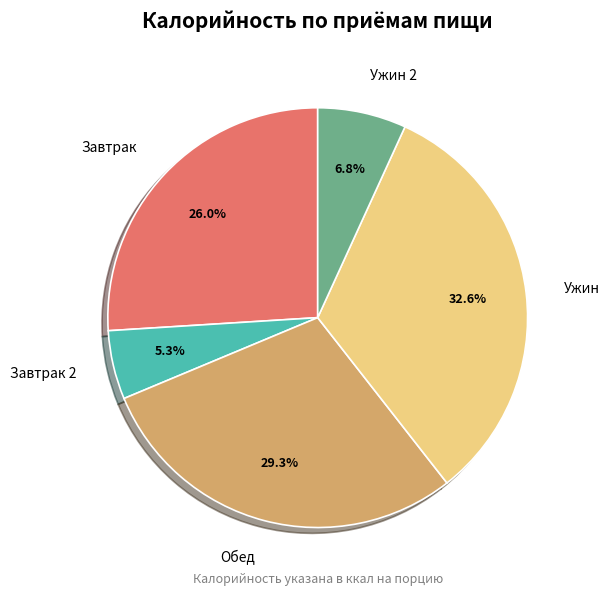

Is the sum of Ужин 2 and Обед greater than half?

No